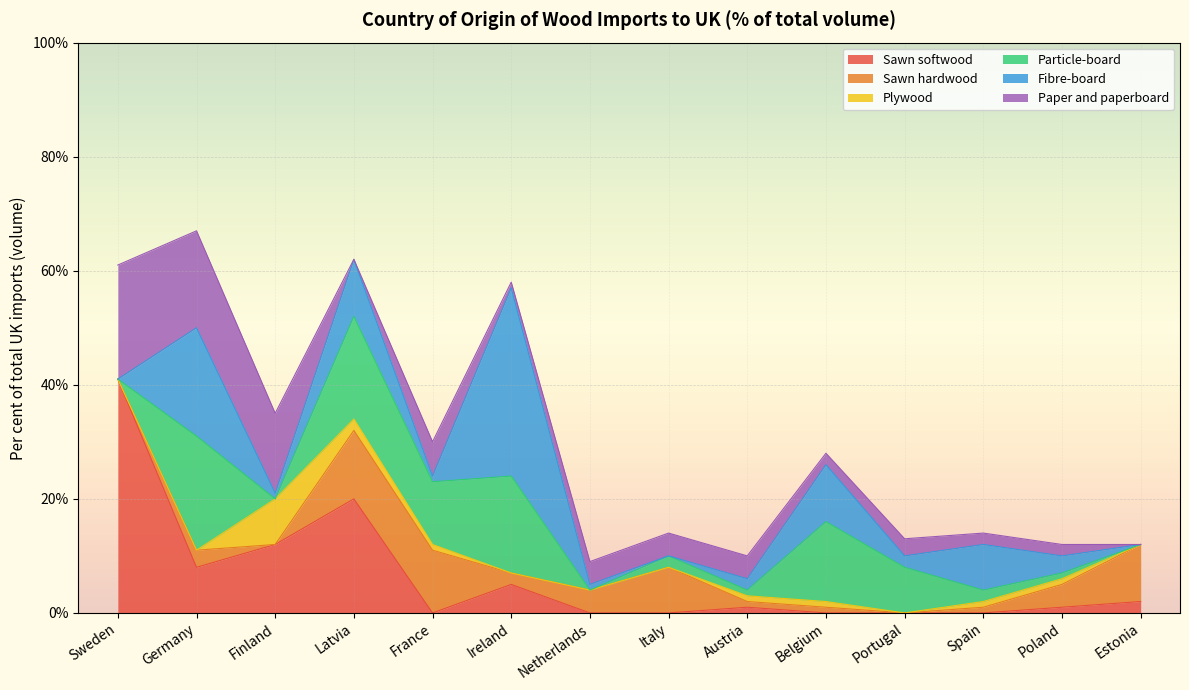

What is the maximum value shown in the chart?

41